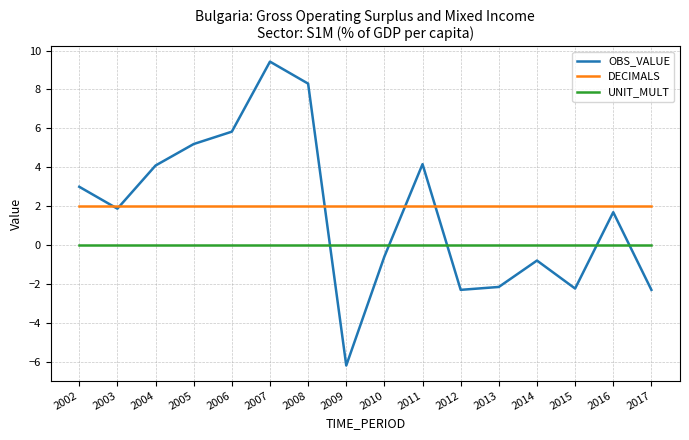

What is the total value across all series at 2017?

-0.3